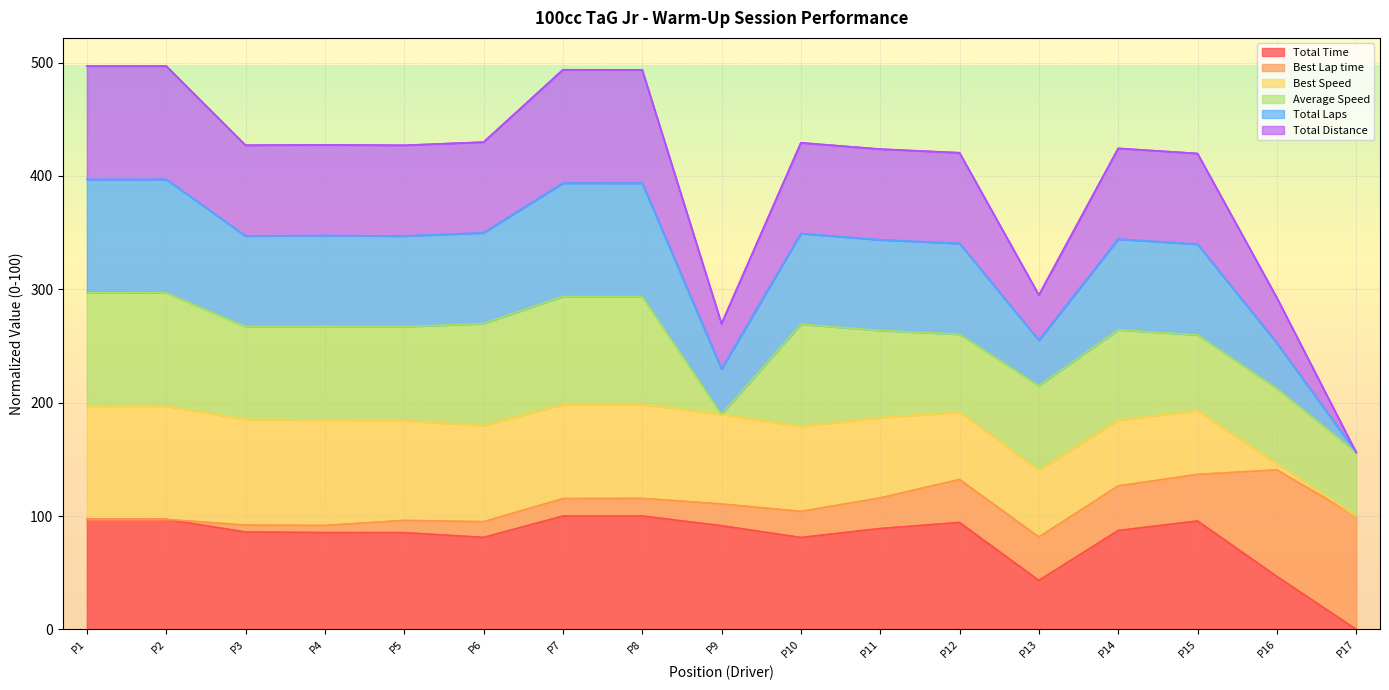

Is it true that Total Time equals 22.5 at P16?

False